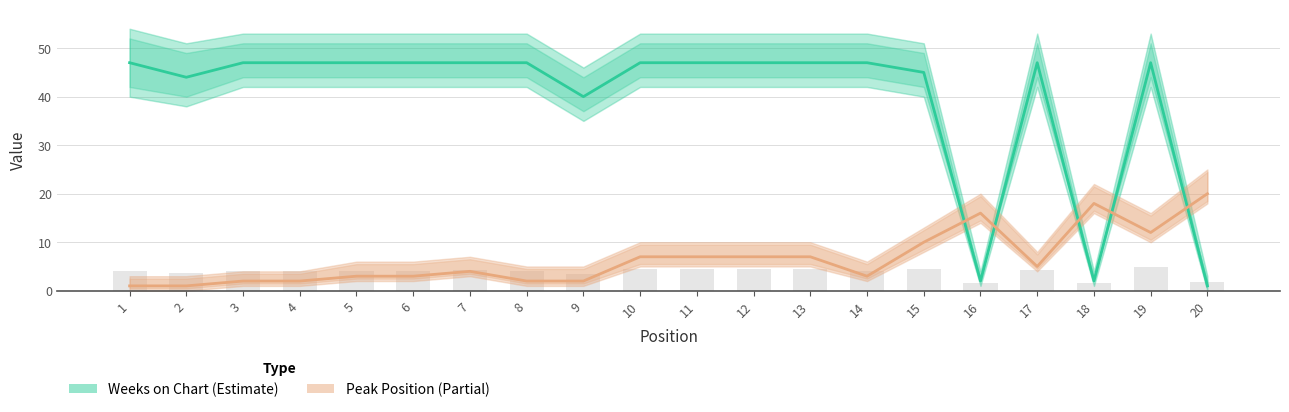

What is the value of the Weeks on Chart bar at the 7th from the left?

47